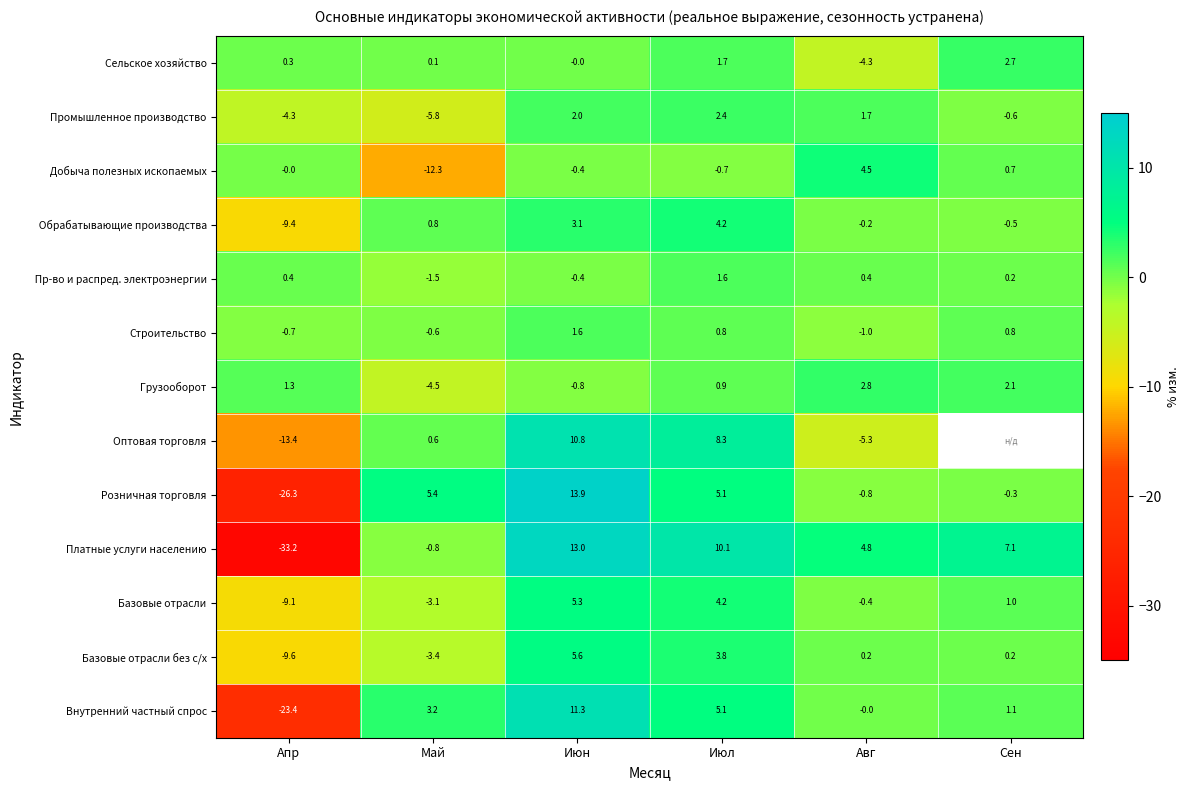

Is it true that Грузооборот equals 0.7 at Апр?

False